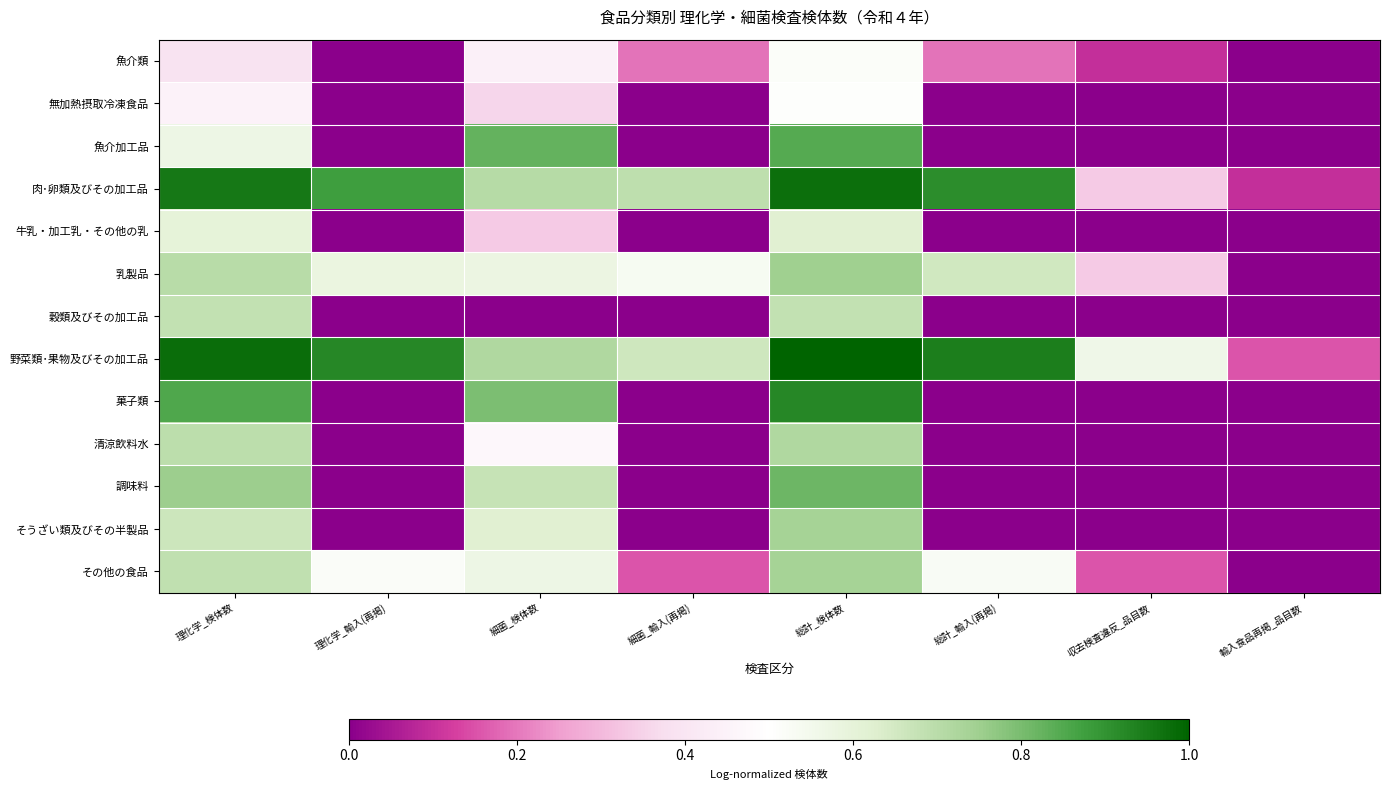

Rank the series by their maximum value, from lowest to highest.

無加熱摂取冷凍食品, 魚介類, 牛乳・加工乳・その他の乳, 穀類及びその加工品, 清涼飲料水, その他の食品, そうざい類及びその半製品, 乳製品, 調味料, 魚介加工品, 菓子類, 肉･卵類及びその加工品, 野菜類･果物及びその加工品